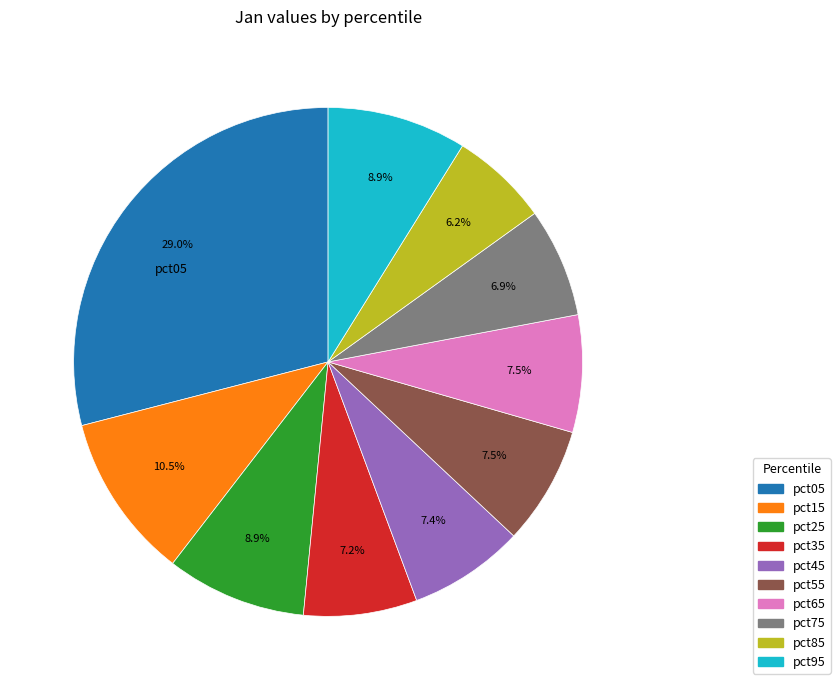

To the nearest percent, what percentage of the pie is pct85?

6%